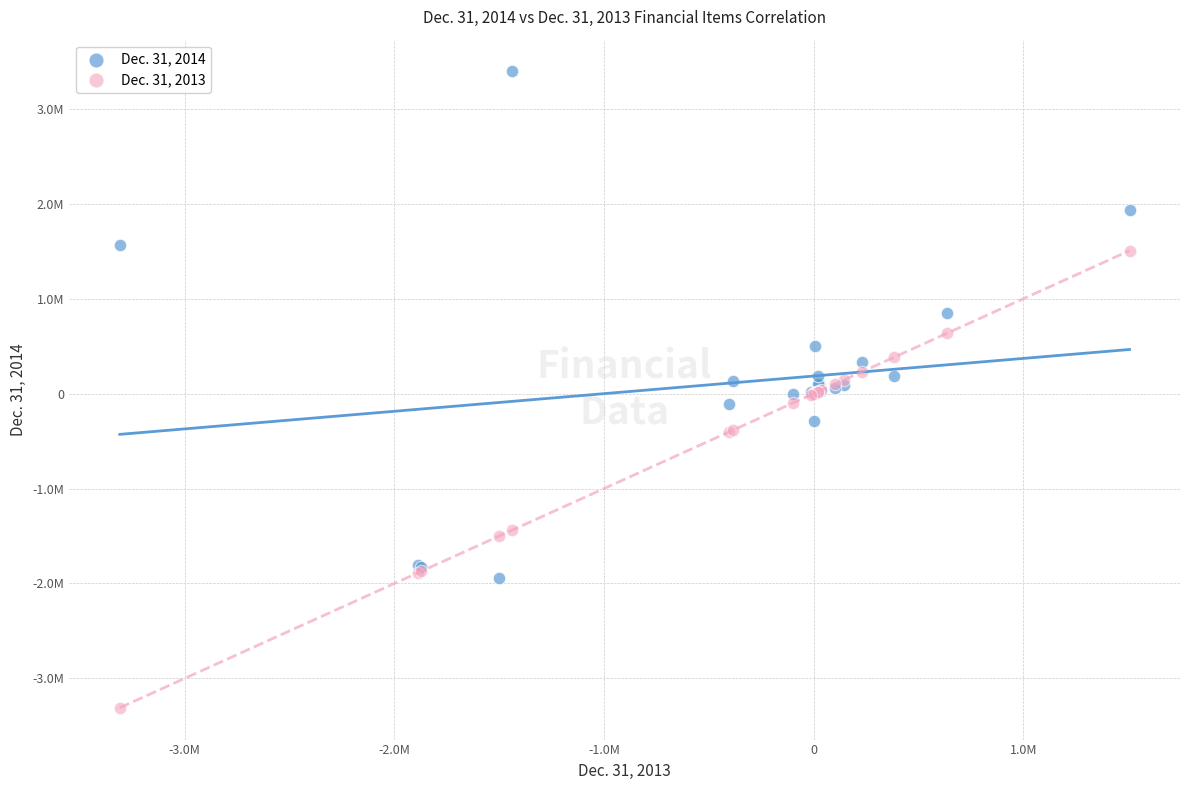

Which series reaches the maximum Y coordinate?

Dec. 31, 2014